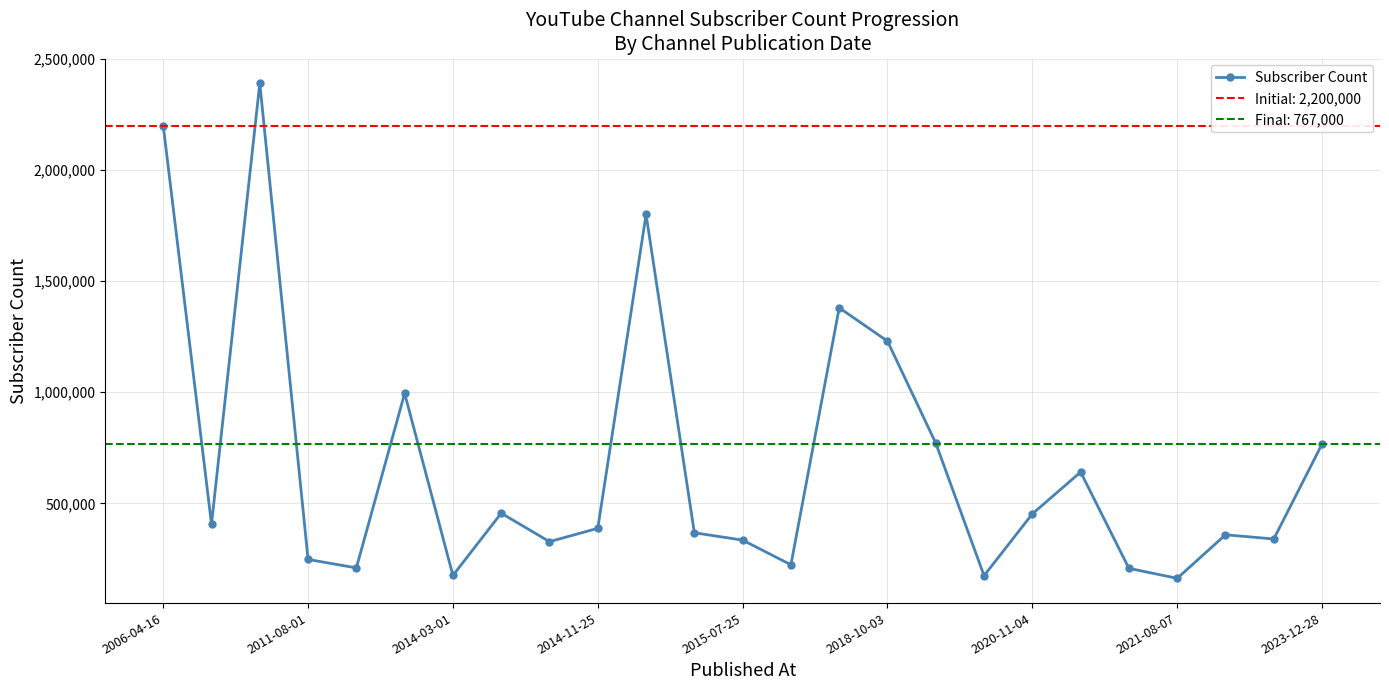

True or false: Subscriber Count has more than 2 interior local peaks.

True